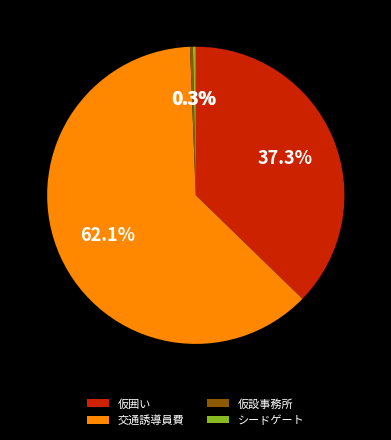

Between シードゲート and 仮囲い, which is larger?

仮囲い